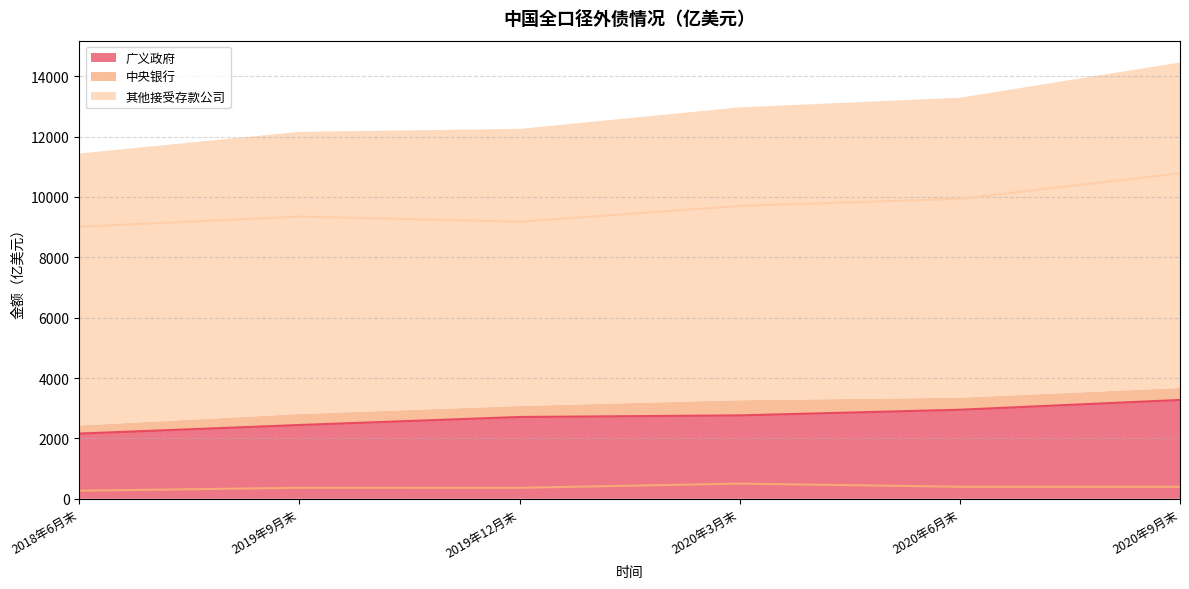

What is the label of the 3rd point from the right?

2020年3月末